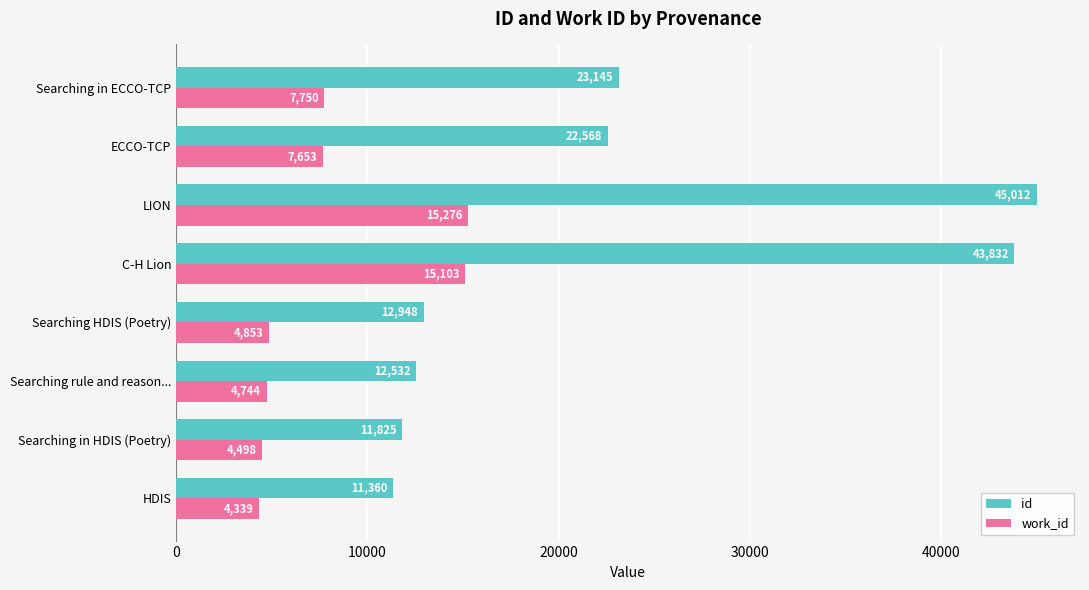

Where is work_id nearest to the value 9807?

Searching in ECCO-TCP